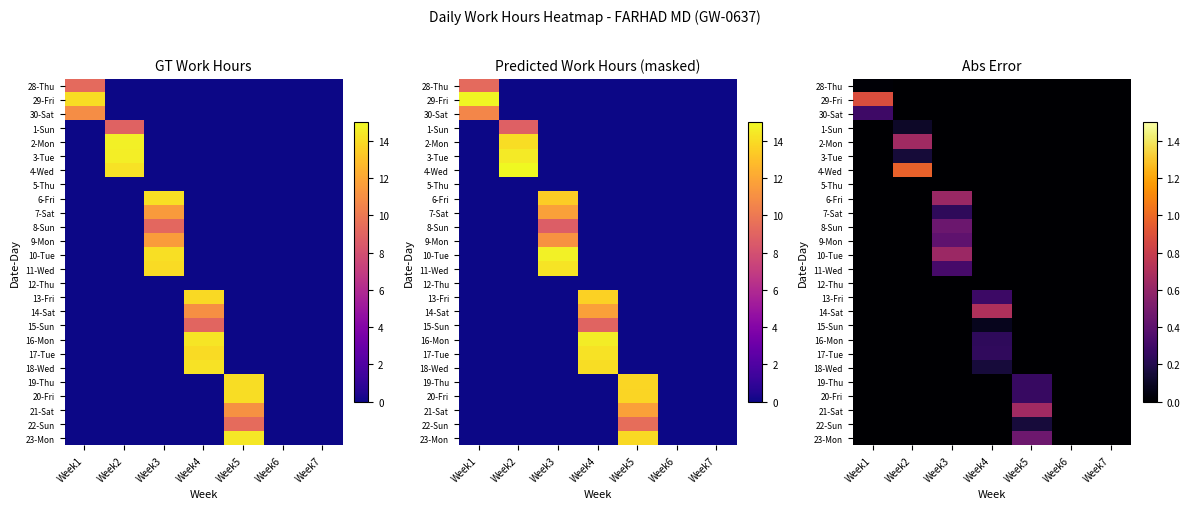

How many categories are shown in the chart?

7